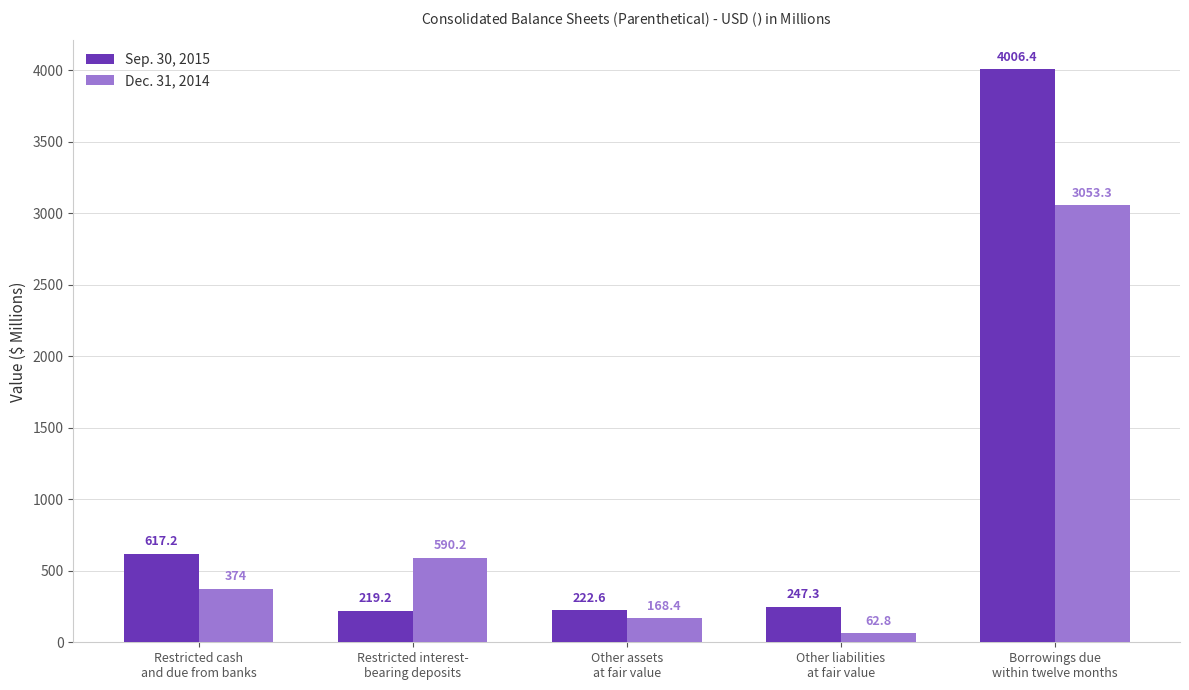

Which series has the largest total across all categories?

Sep. 30, 2015